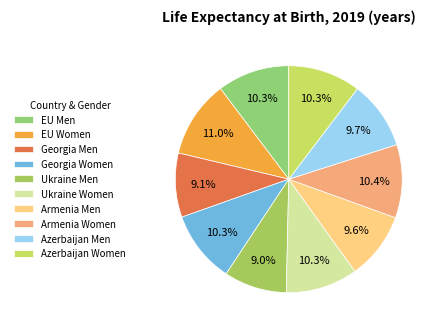

Count the number of slices in the pie.

10